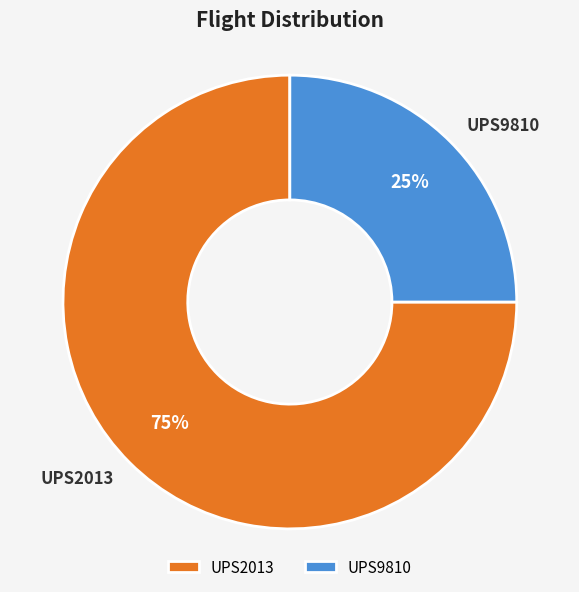

Is it true that UPS2013 is 75% of the pie?

True